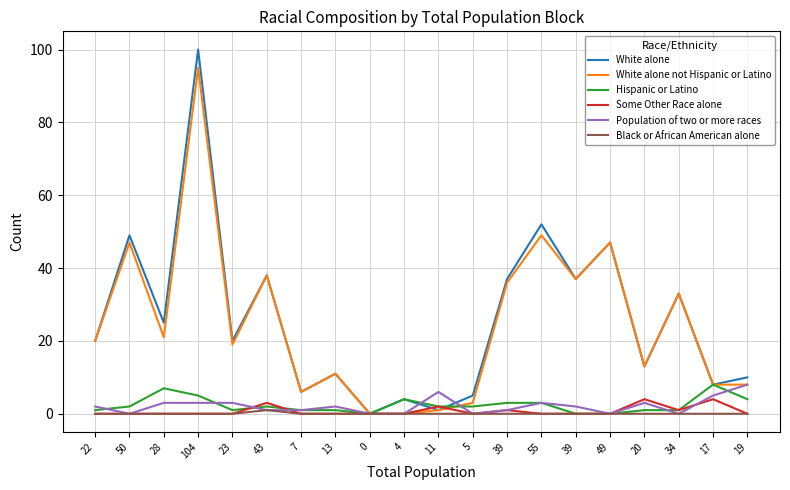

At which category does the chart reach its peak across all series?

104